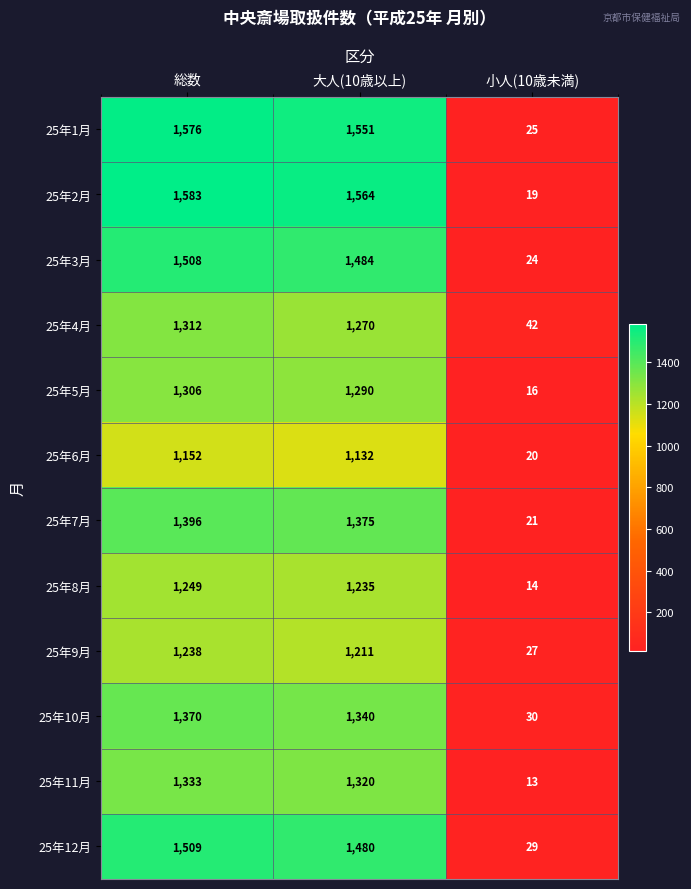

At how many categories does at least one series exceed 83?

2